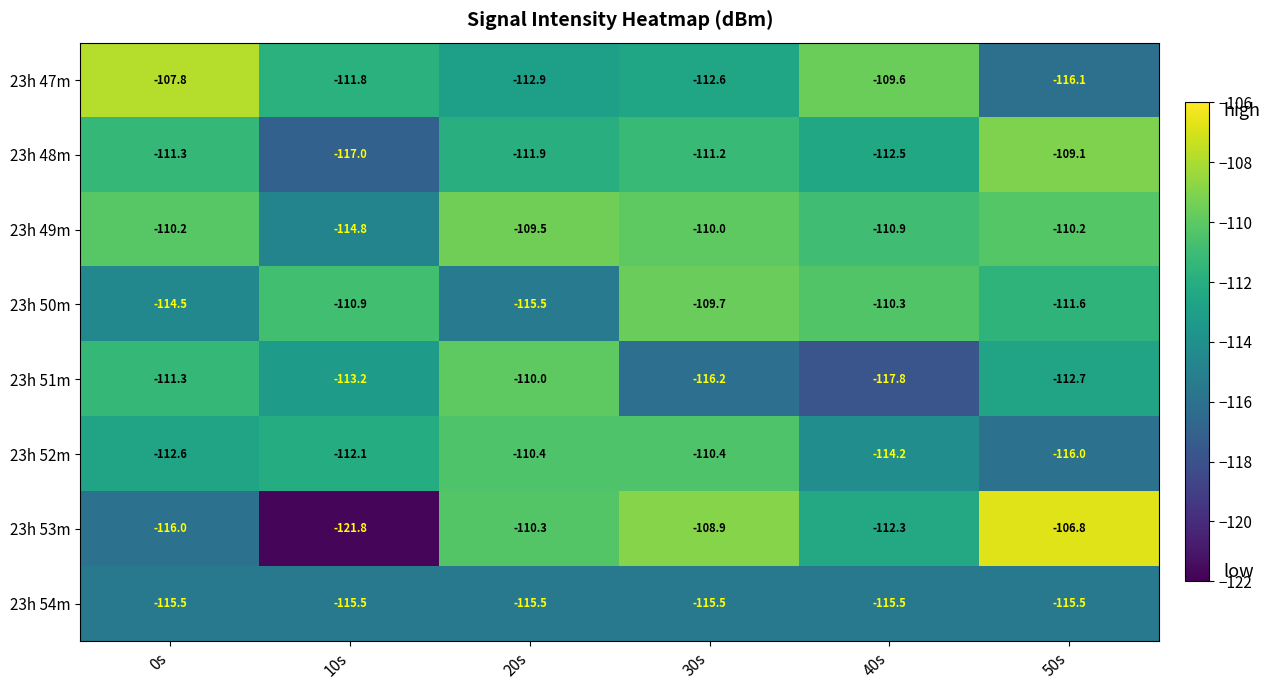

What is the difference between the 23h 50m values at 30s and 50s?

1.9